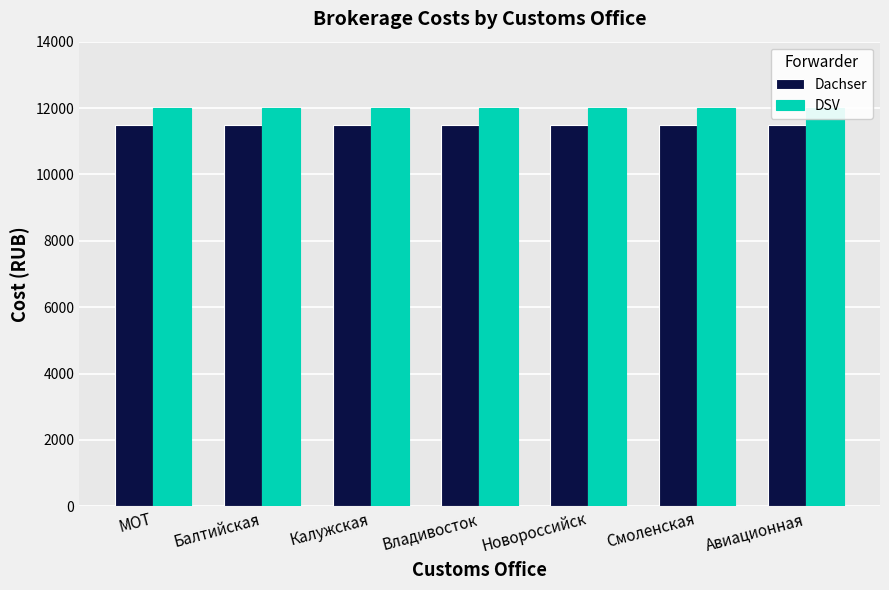

Which series has the largest range (max minus min)?

Dachser